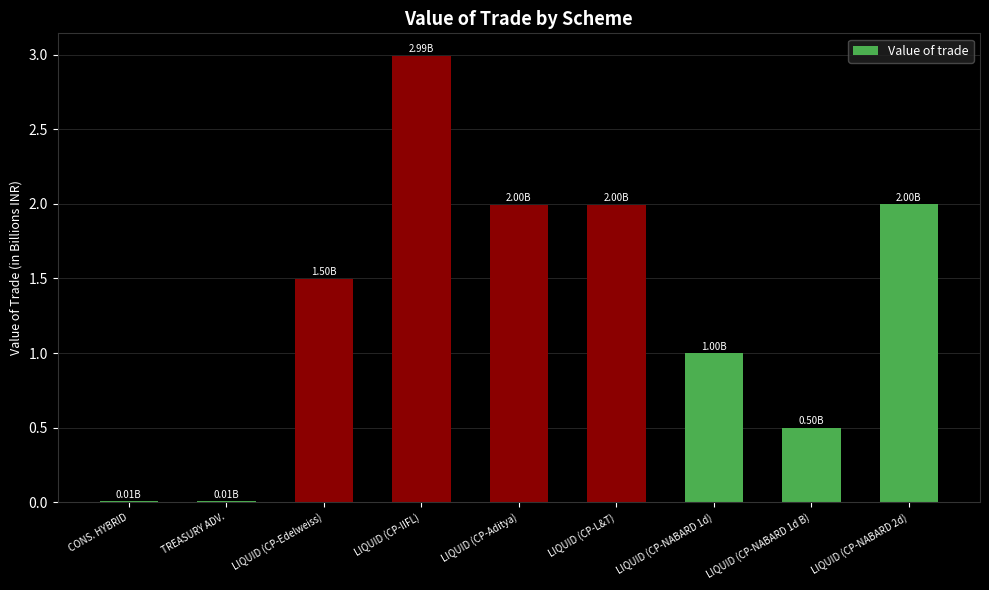

Which has a higher value, LIQUID (CP-NABARD 1d) or LIQUID (CP-Aditya)?

LIQUID (CP-Aditya)